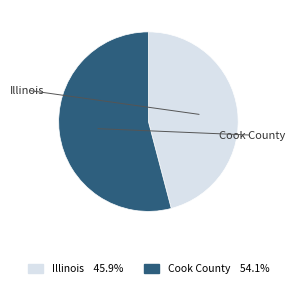

True or false: Illinois accounts for 57% of the total.

False